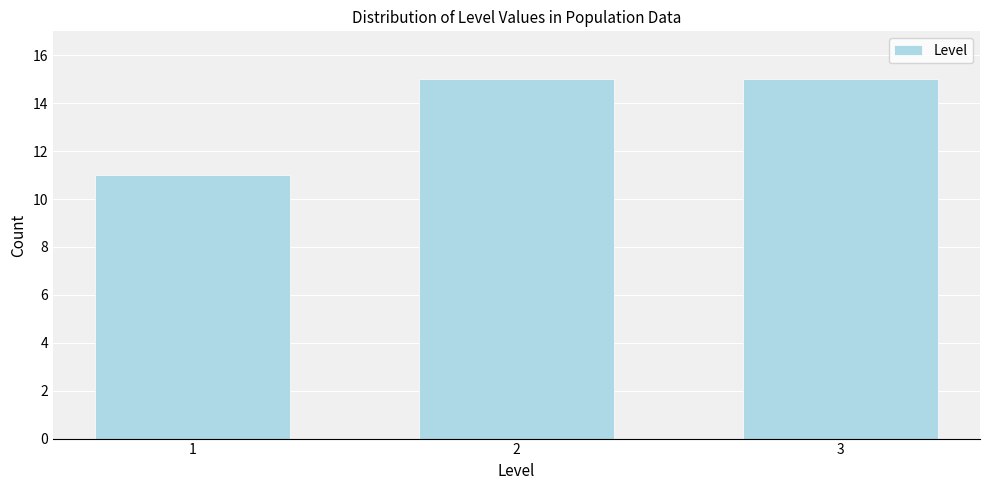

Reading right to left, transcribe all the data shown in this chart.

15	15	11